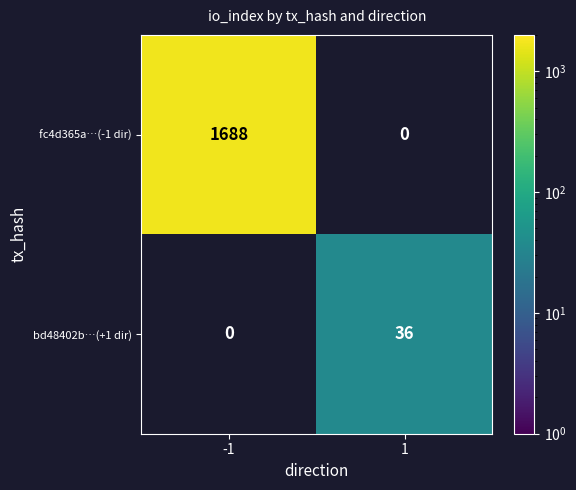

What is the average value of the fc4d365a…(-1 dir) series?

844